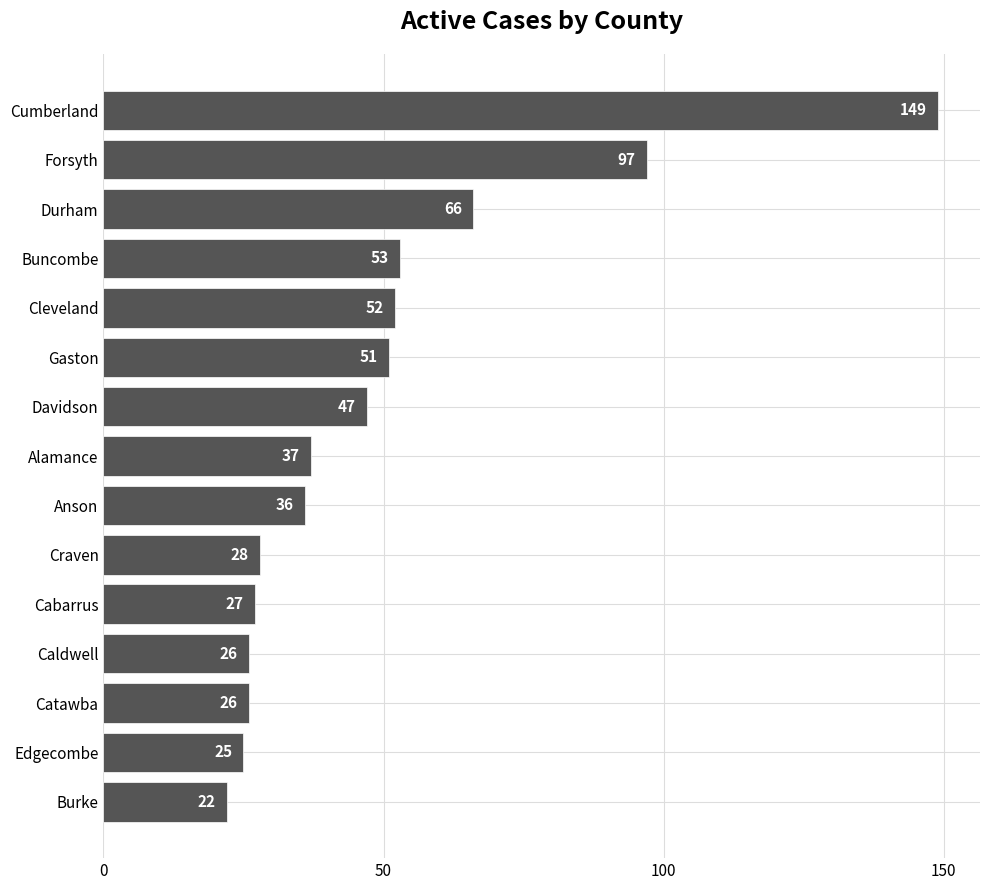

Reading bottom to top, what are all the values shown in this chart?

Burke=22	Edgecombe=25	Catawba=26	Caldwell=26	Cabarrus=27	Craven=28	Anson=36	Alamance=37	Davidson=47	Gaston=51	Cleveland=52	Buncombe=53	Durham=66	Forsyth=97	Cumberland=149